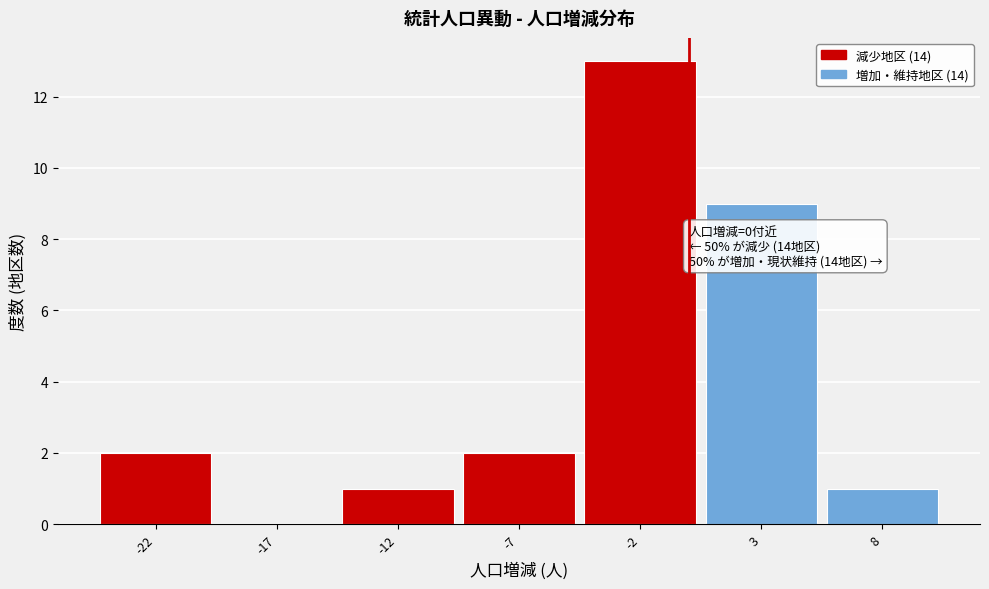

Which range on the x-axis has the tallest bar?

-4.5 to 0.5